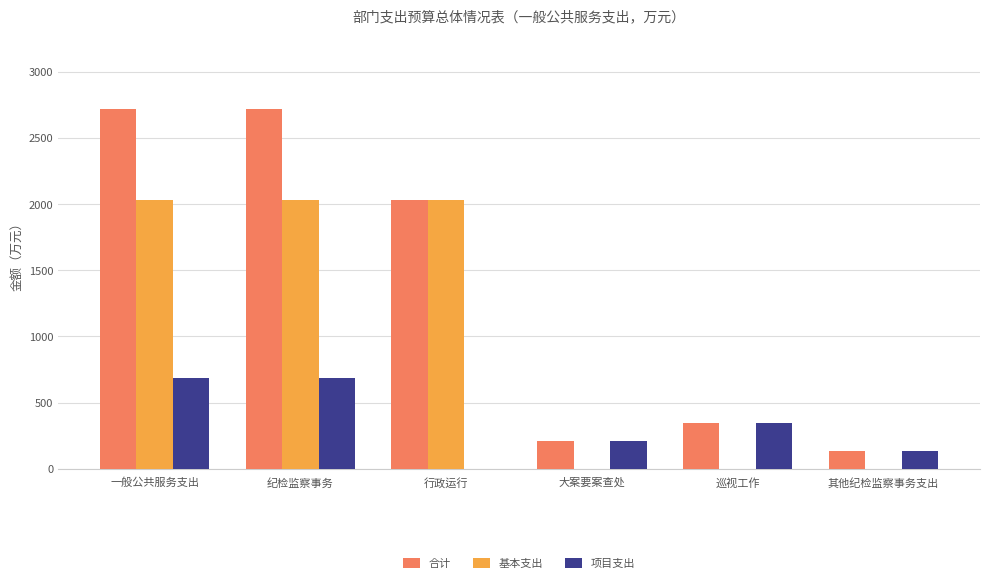

What is the total value across all series at 大案要案查处?

420.0